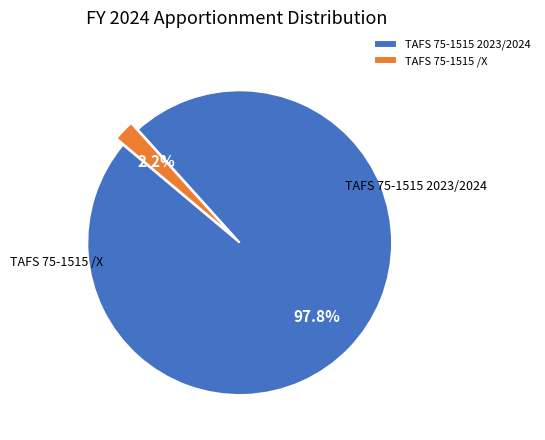

What is the smallest slice in the pie chart?

TAFS 75-1515 /X